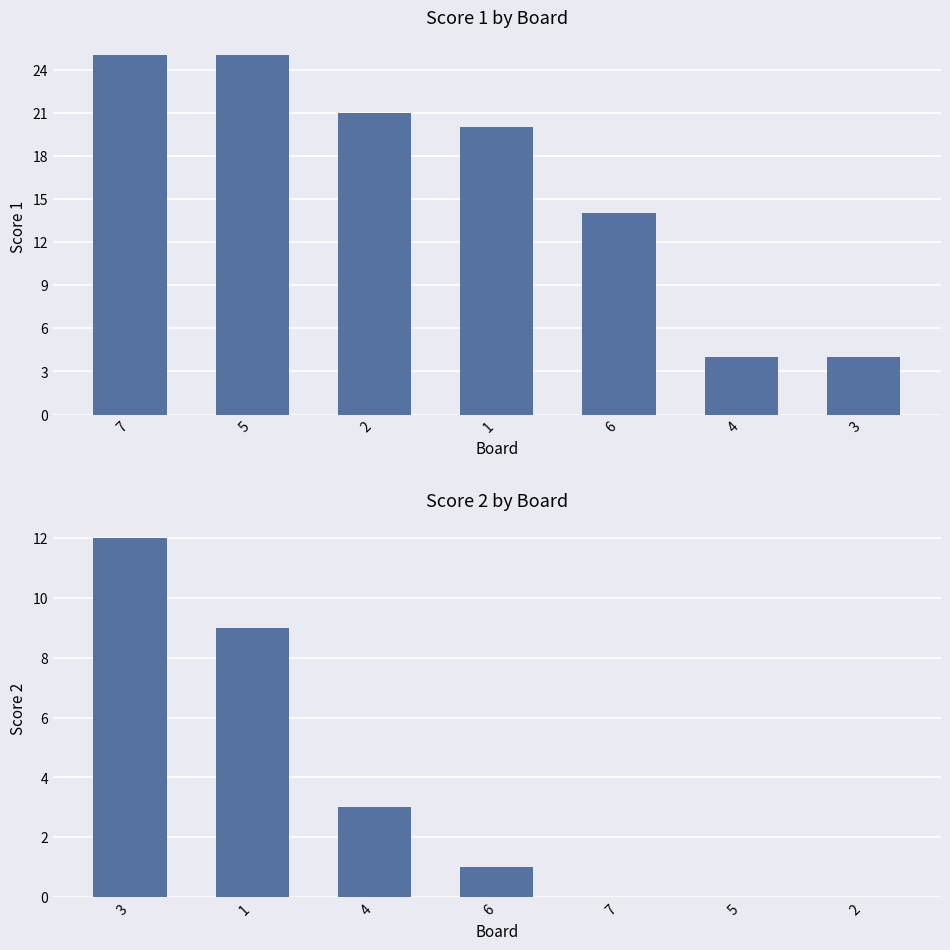

What is the value of the Score 1 bar at the 4th from the left?

20